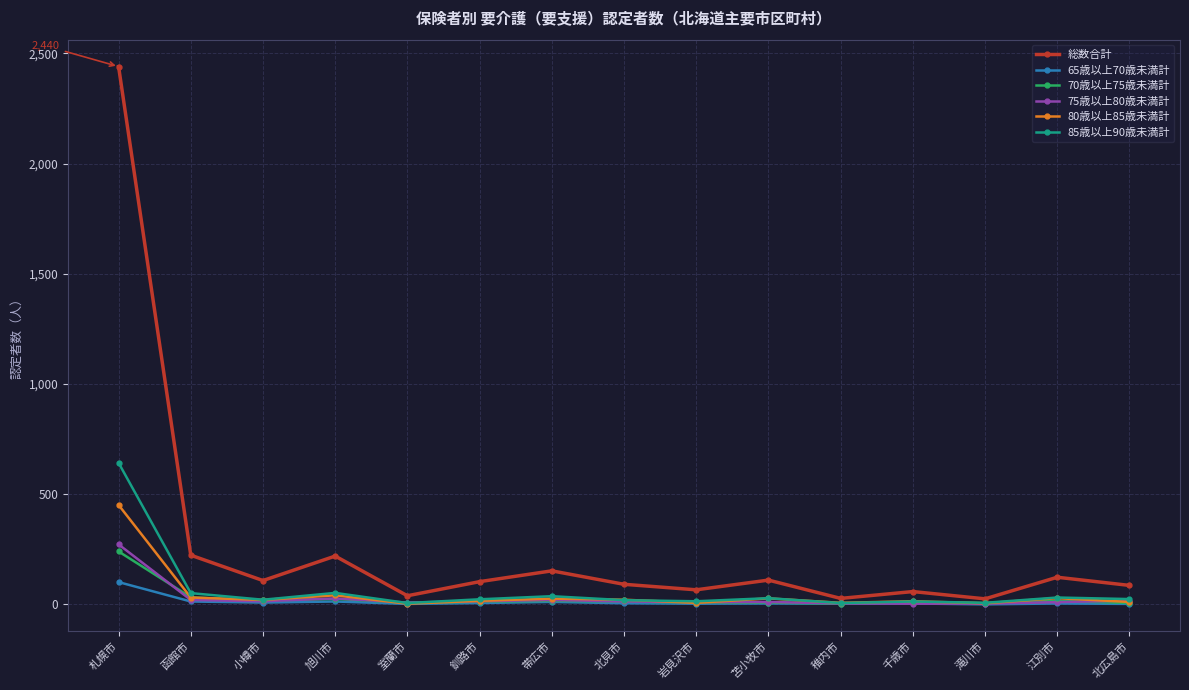

Count the number of categories in the chart.

15